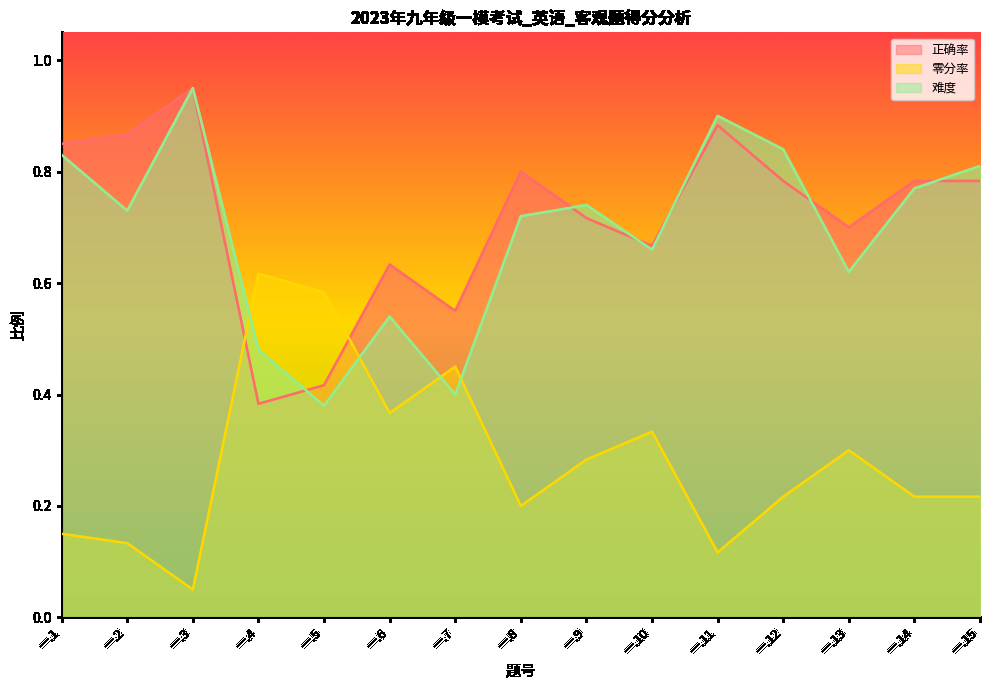

What are all the series names shown in the legend?

正确率, 零分率, 难度